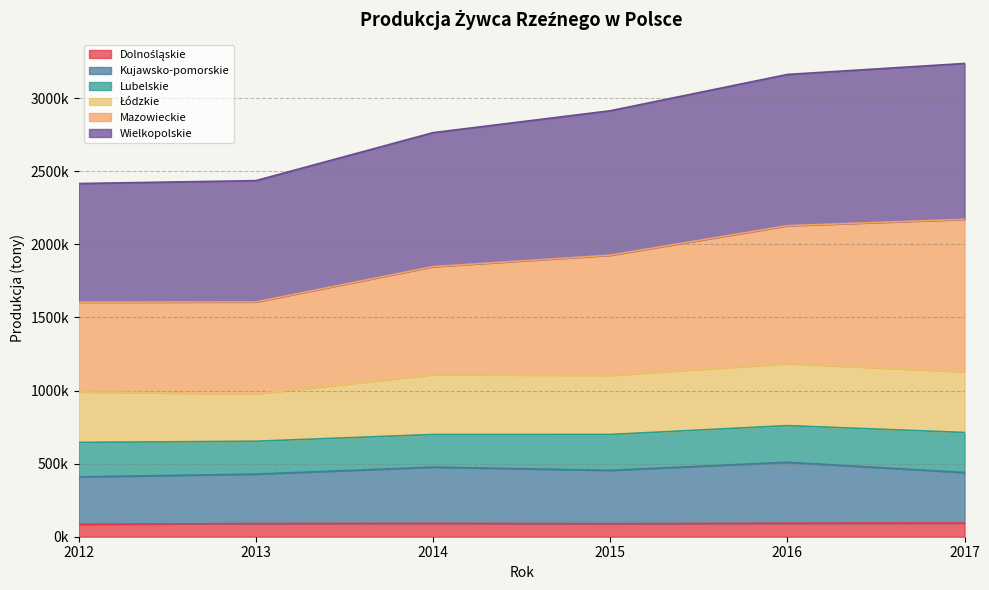

Does the chart display data point markers on the line(s)?

No